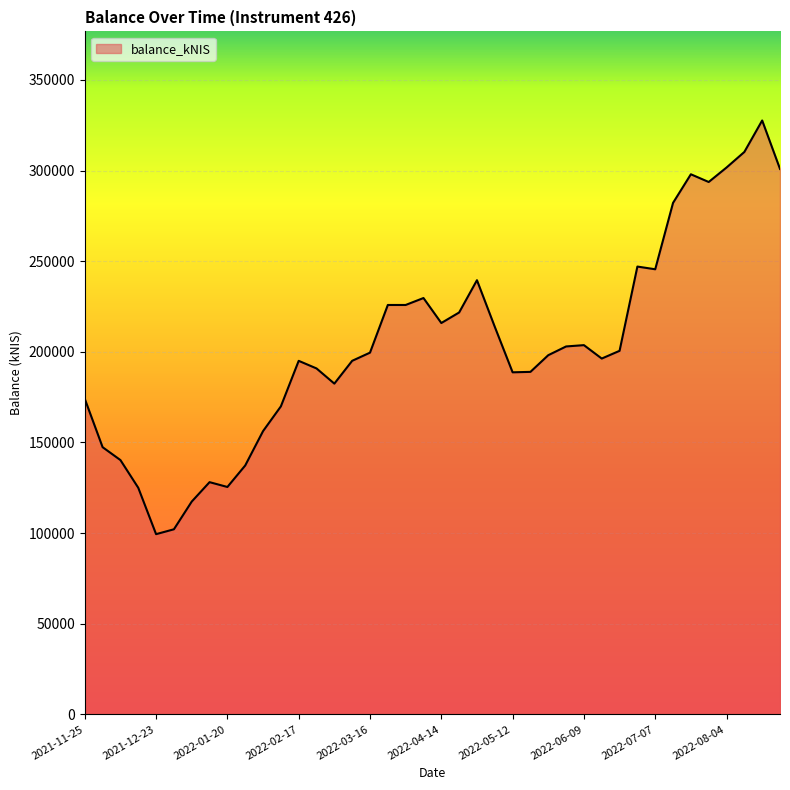

What is the minimum value shown in the chart?

99418.8